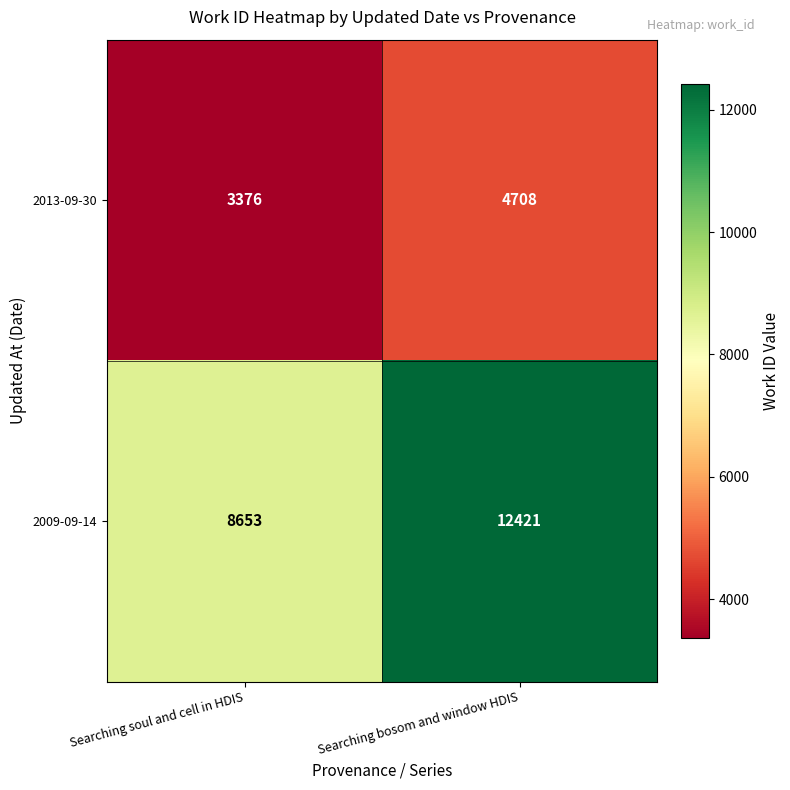

What is the spread (max minus min) of values at Searching bosom and window HDIS?

7713